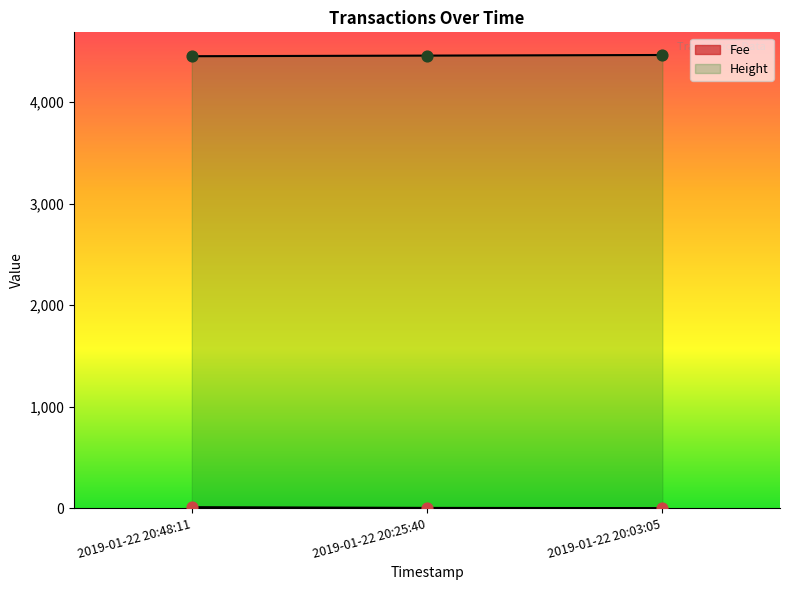

What is the change in value from 2019-01-22 20:48:11 to 2019-01-22 20:25:40?

+6